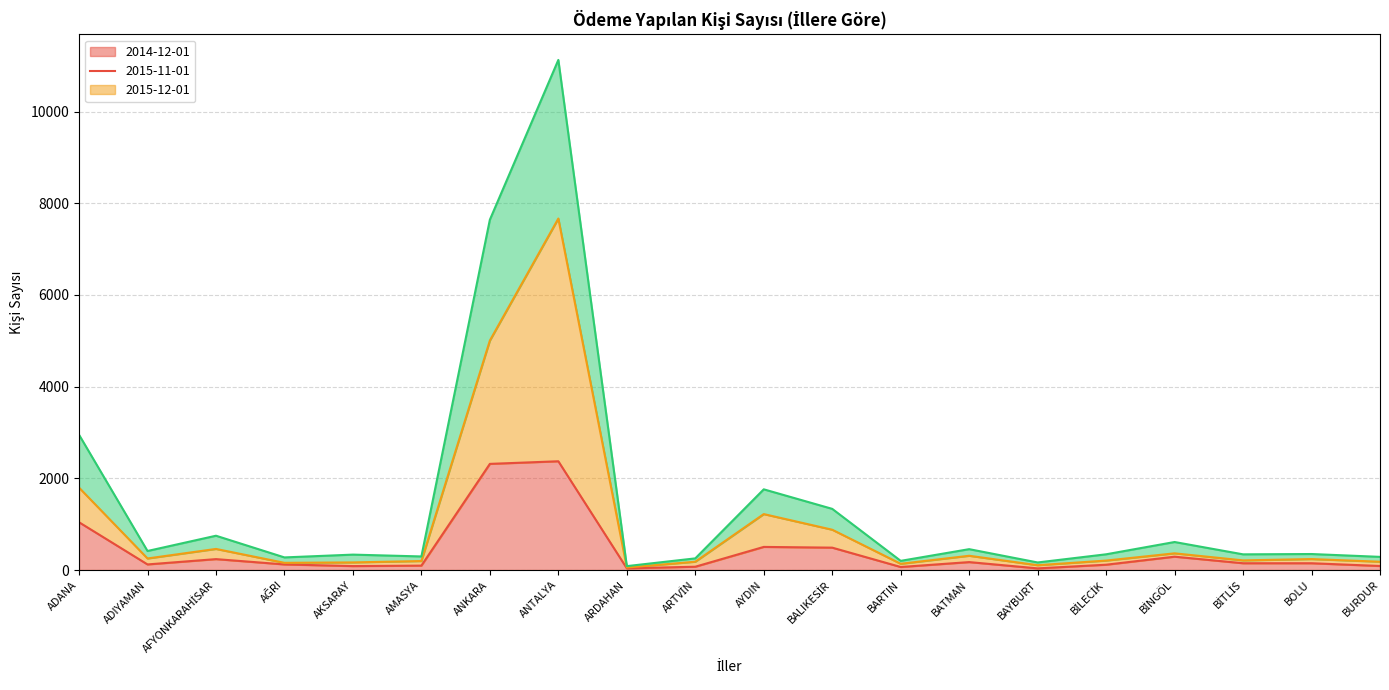

What is the difference between the maximum and minimum values in the 2015-11-01 series?

7611